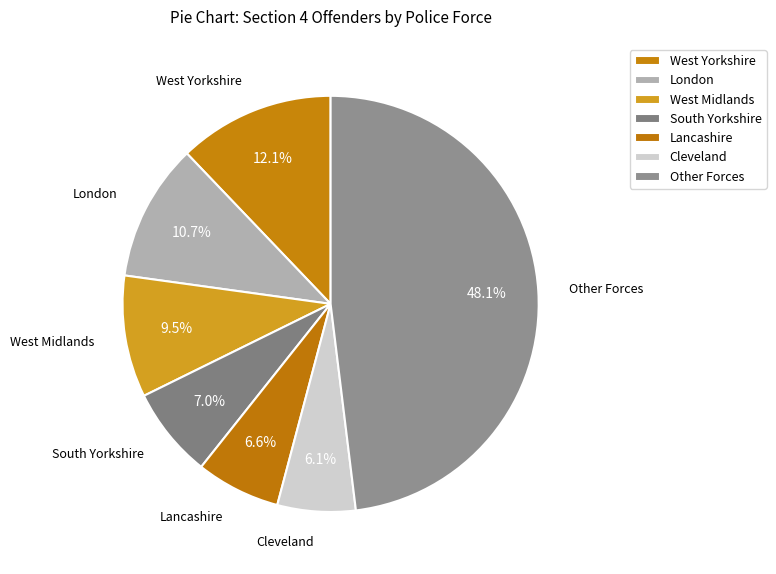

What percentage is the West Midlands slice, to the nearest percent?

9%